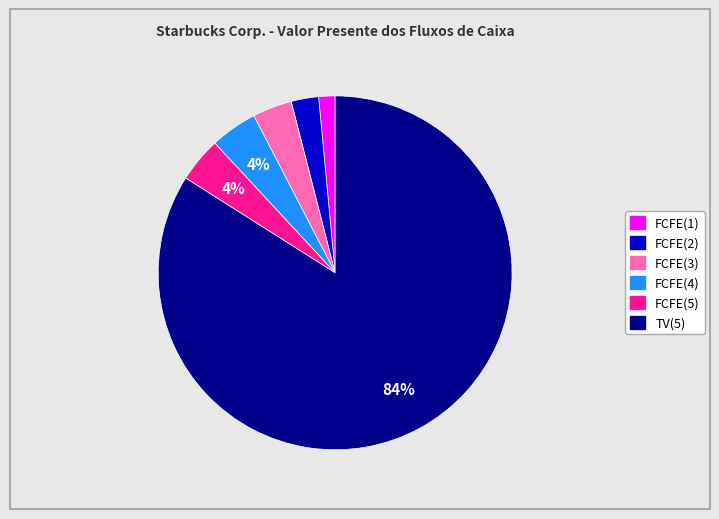

Between TV(5) and FCFE(1), which is larger?

TV(5)